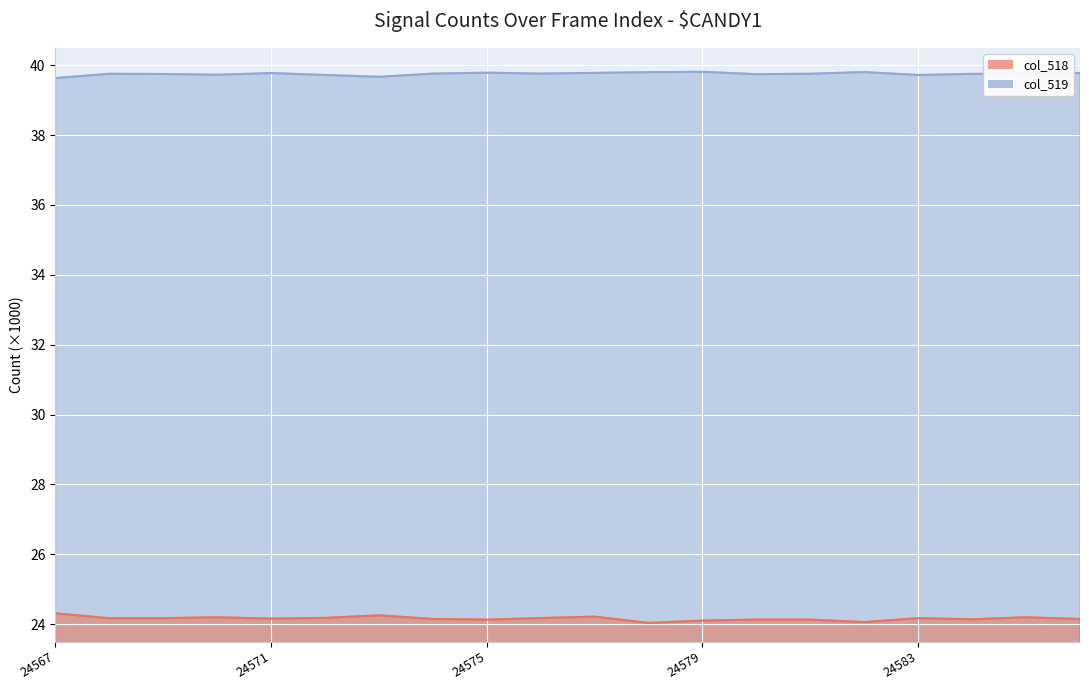

Which series has the largest total across all categories?

col_519